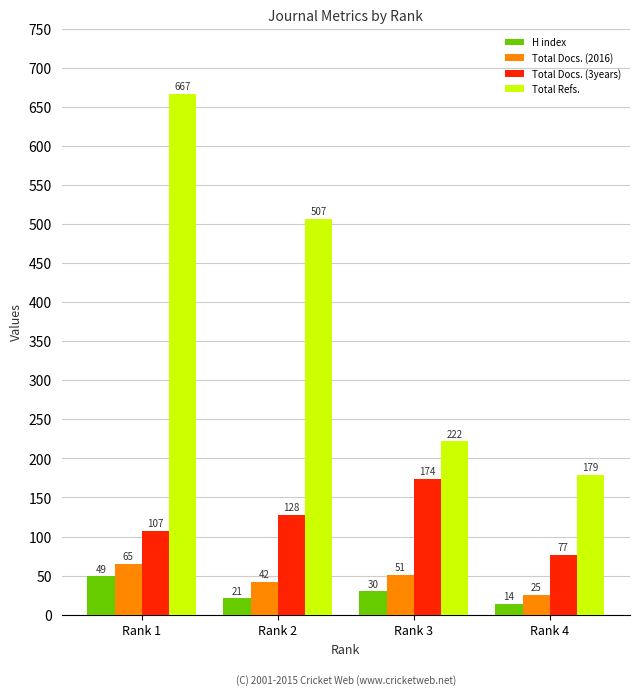

Which category has the lowest value across all series?

Rank 4